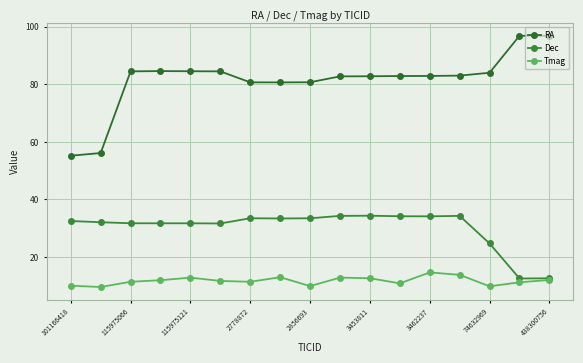

True or false: Tmag and RA cross at least once.

False